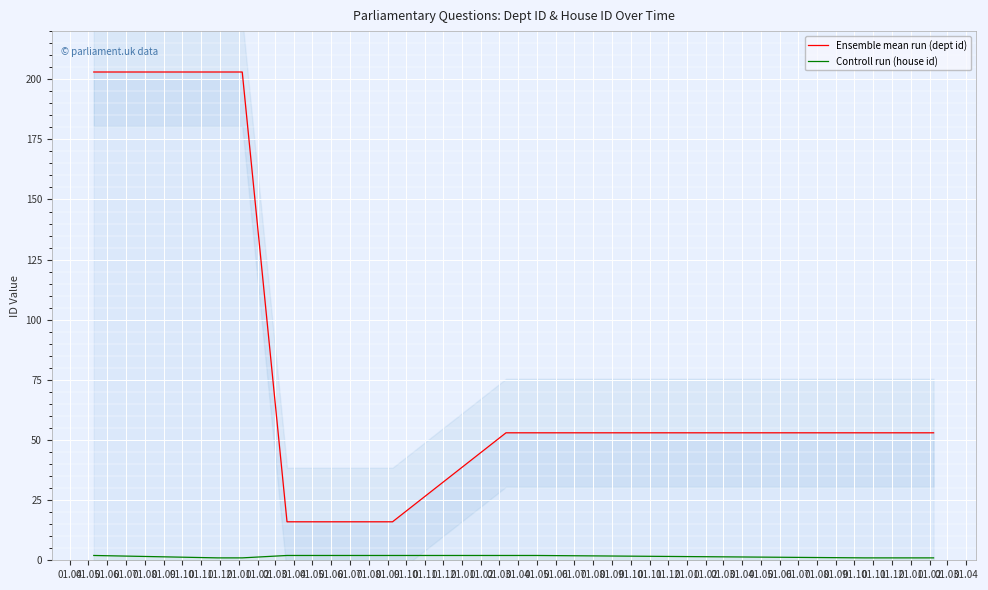

What is the value of the Controll run (house id) point at the 2nd from the left?

1